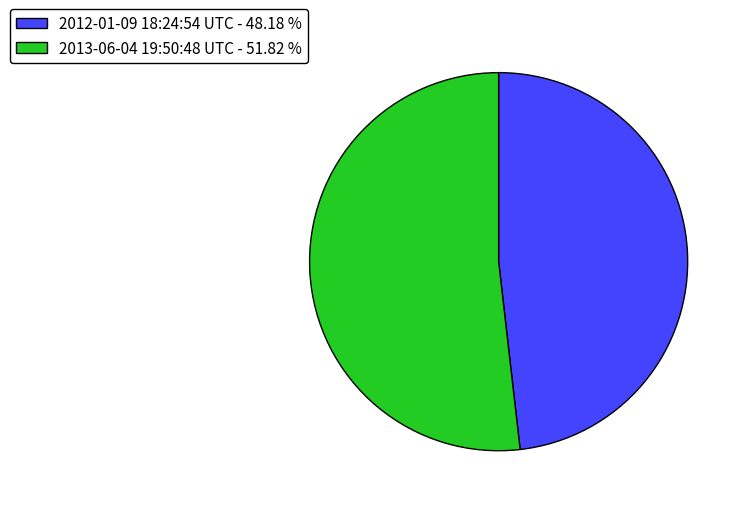

Is the sum of 2013-06-04 19:50:48 UTC - 51.82 % and 2012-01-09 18:24:54 UTC - 48.18 % greater than half?

Yes